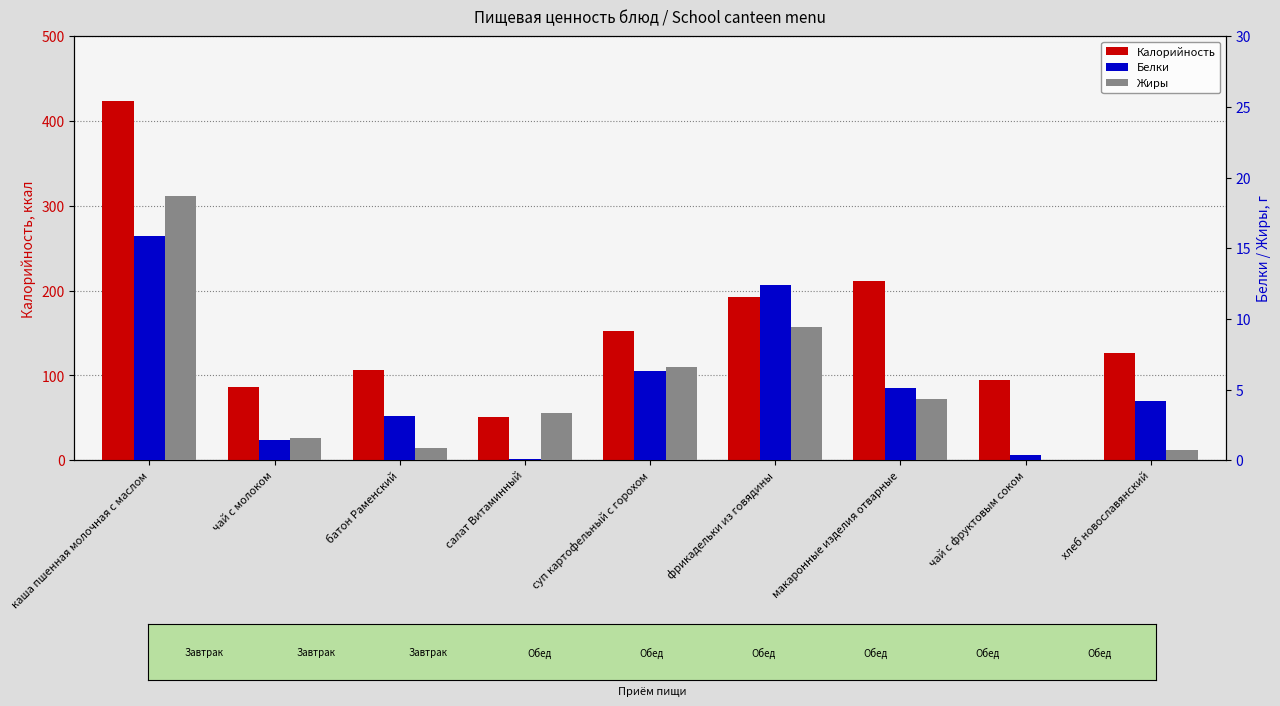

At which category does the chart reach its minimum across all series?

чай с фруктовым соком